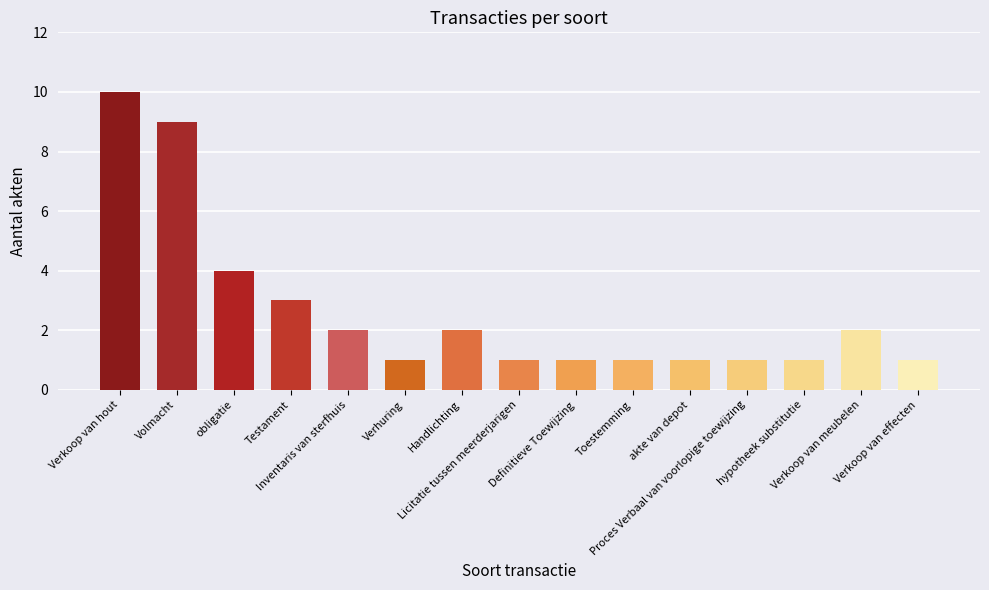

What is the value of the 12th bar from the left?

1